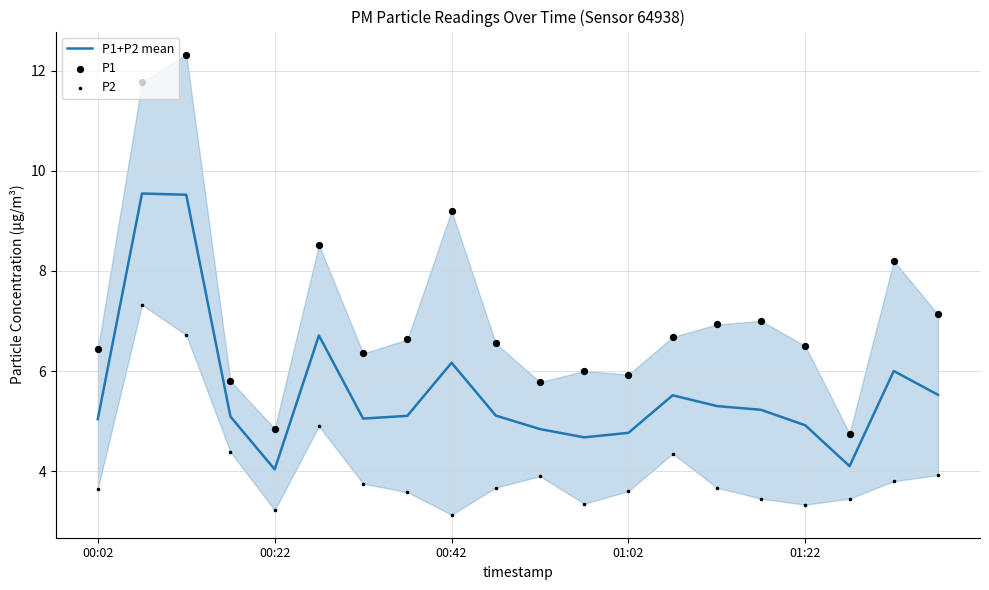

What is the maximum value for P1+P2 mean?

9.5